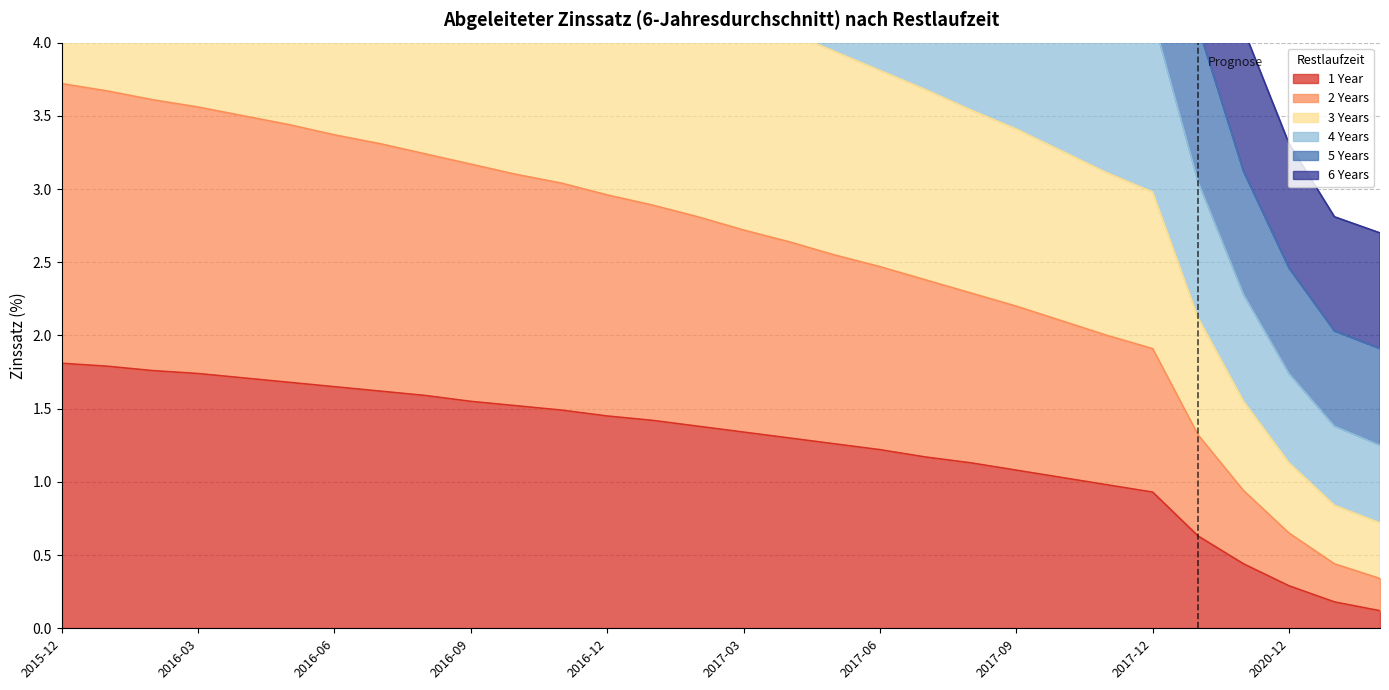

True or false: 2 Years has more than 2 points higher than both neighbors.

False